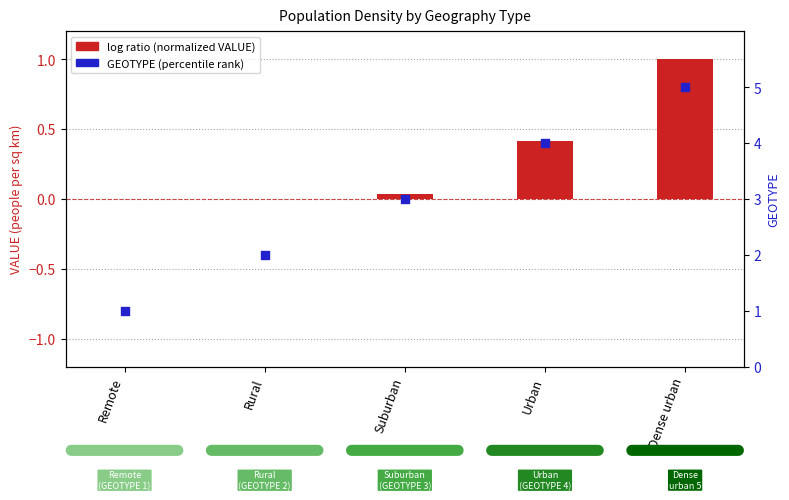

At which category is the sum across all series the highest?

Dense urban